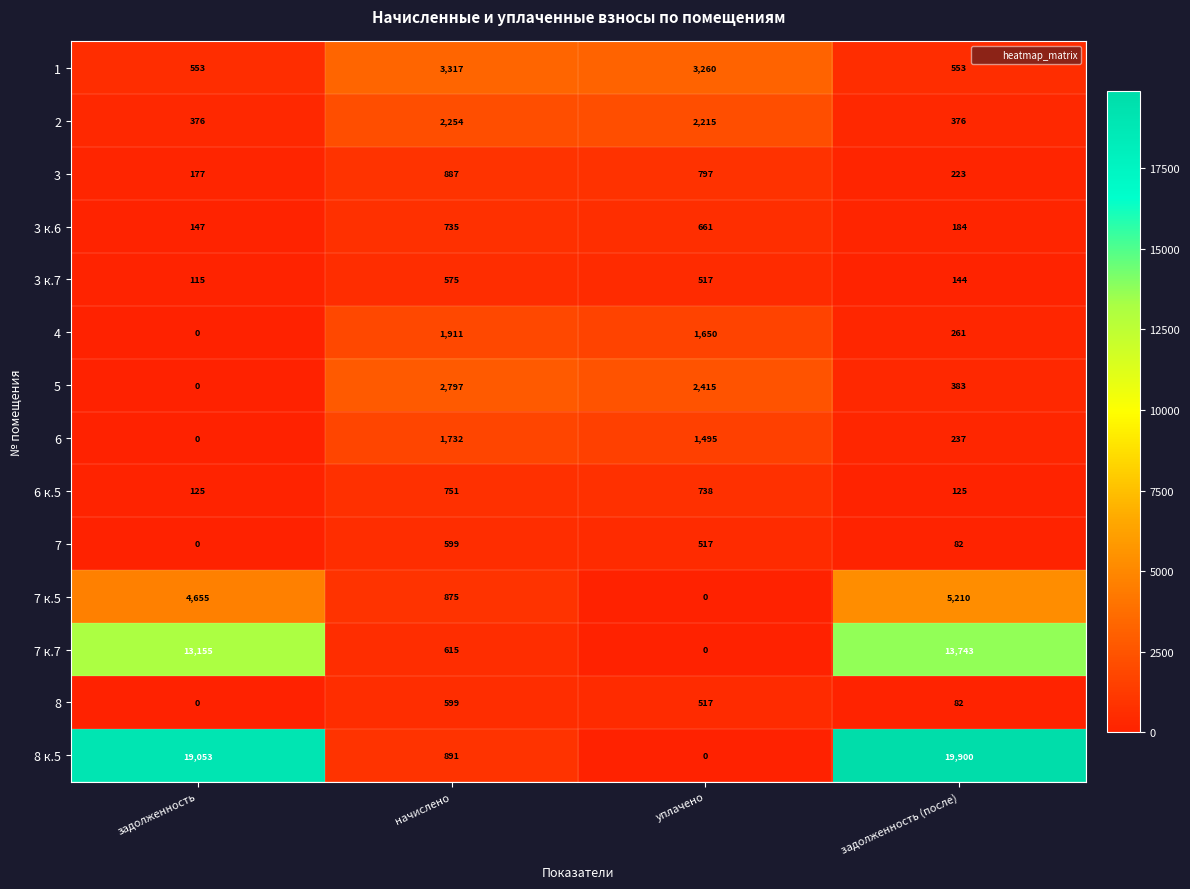

At which label does 7 к.5 reach its peak?

задолженность (после)